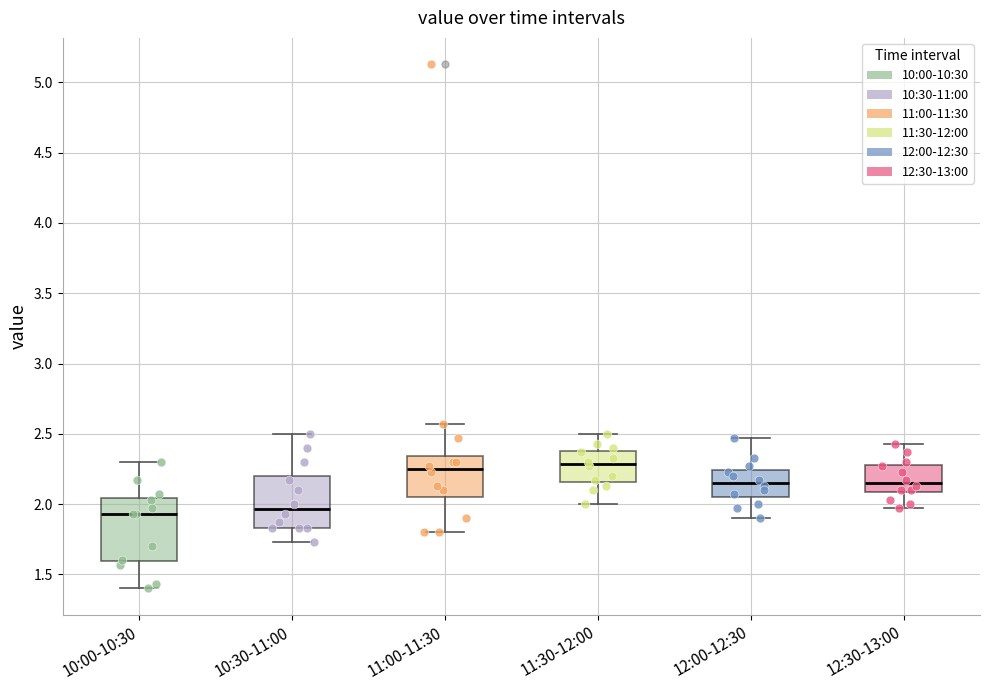

Comparing the boxes themselves (not the whiskers), which one is the tallest?

10:00-10:30